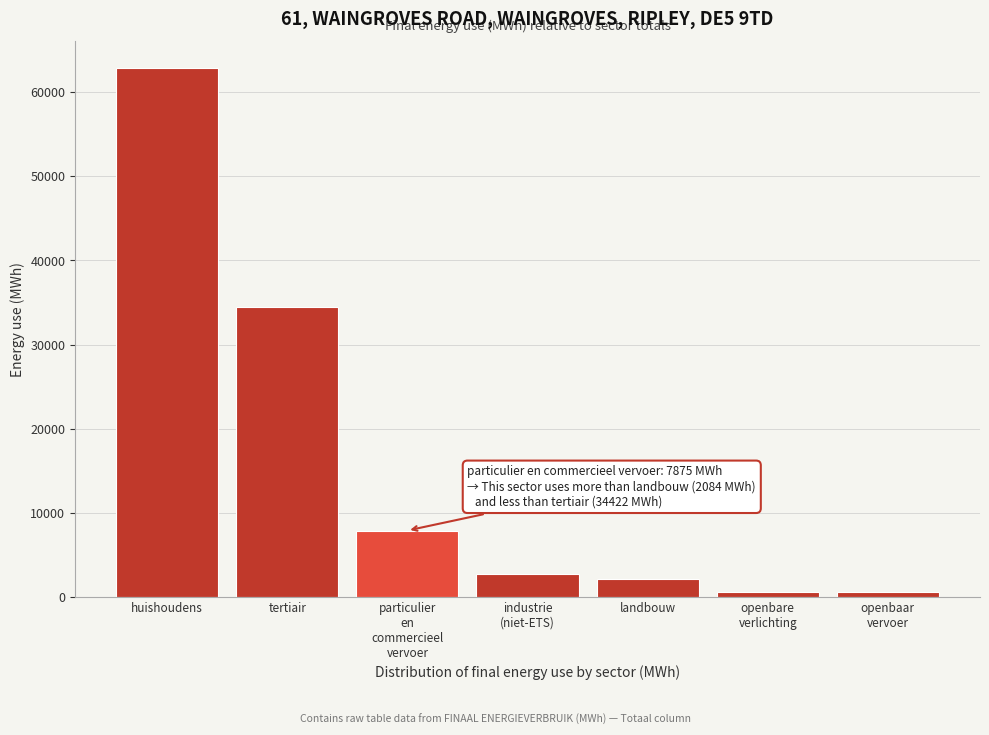

What value does the data have at landbouw?

2083.6